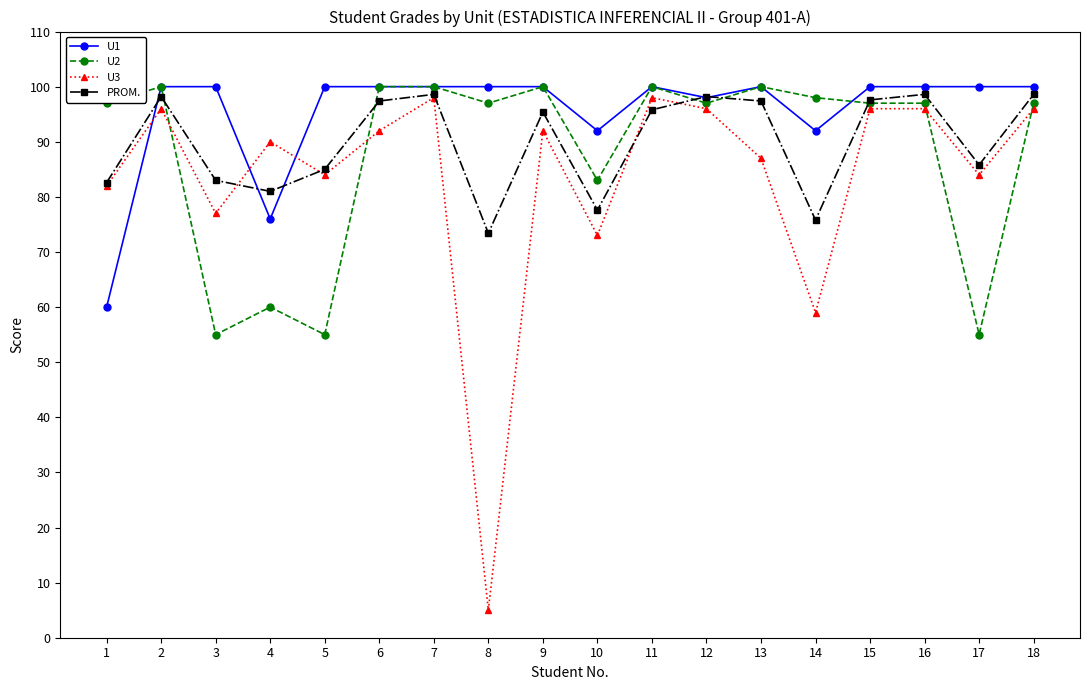

The value of U3 at 1 is 44.4. True or false?

False